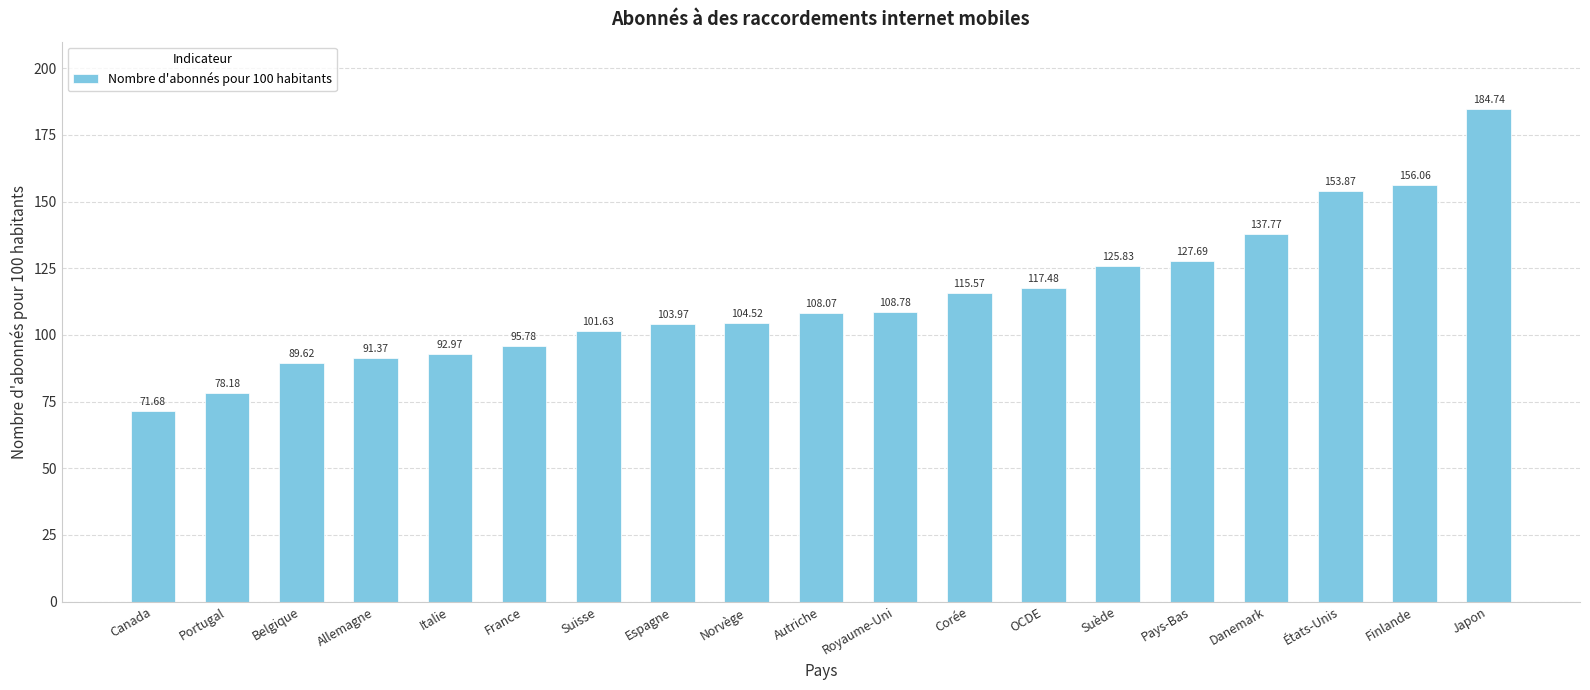

Reading left to right, what are all the values shown in this chart?

Canada=71.7	Portugal=78.2	Belgique=89.6	Allemagne=91.4	Italie=93.0	France=95.8	Suisse=101.6	Espagne=104.0	Norvège=104.5	Autriche=108.1	Royaume-Uni=108.8	Corée=115.6	OCDE=117.5	Suède=125.8	Pays-Bas=127.7	Danemark=137.8	États-Unis=153.9	Finlande=156.1	Japon=184.7